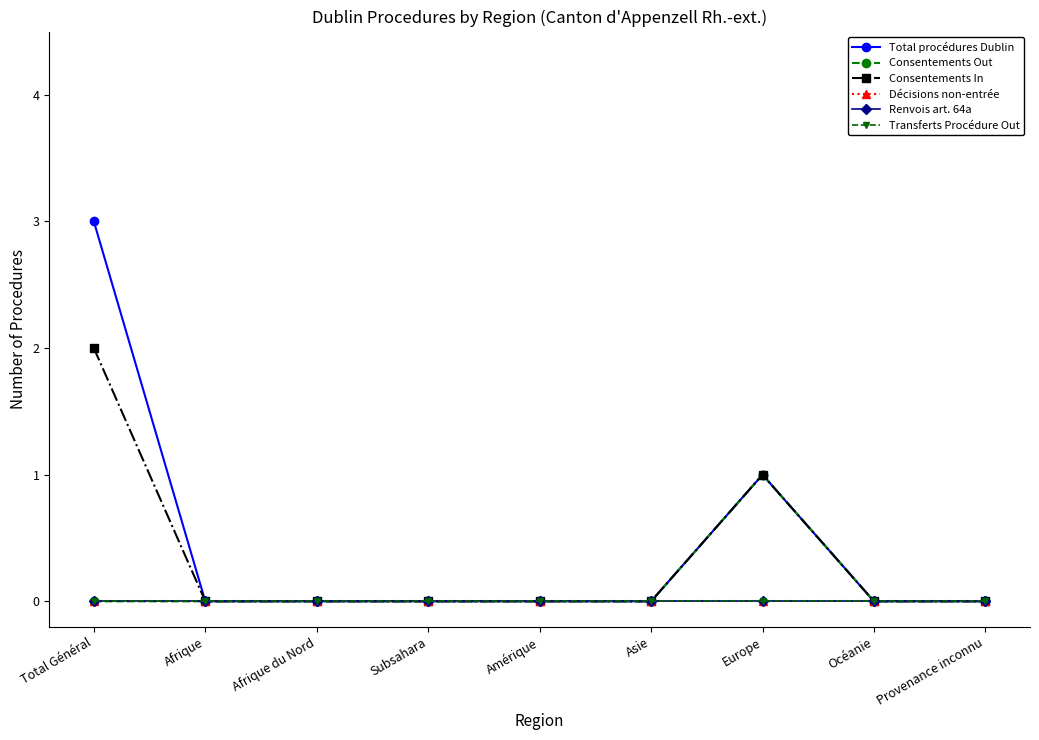

Is this an area chart (filled region under the line)?

No